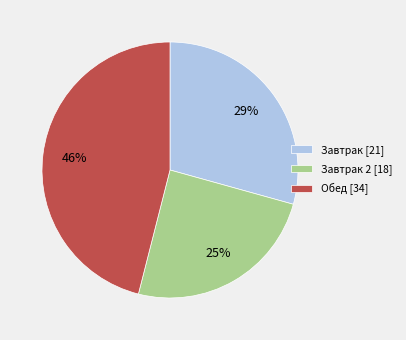

To the nearest percent, what portion does Завтрак [21] represent?

29%